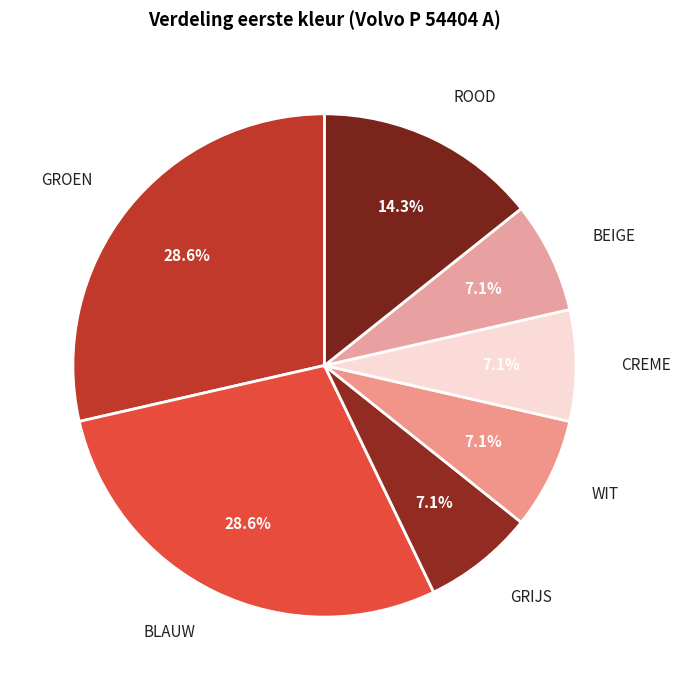

Is there a majority slice in this chart?

No